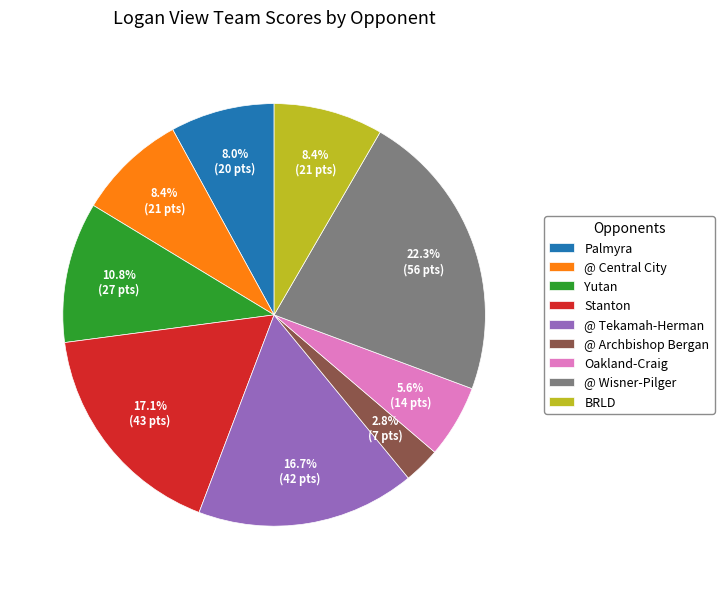

Is it true that @ Central City is 1% of the pie?

False